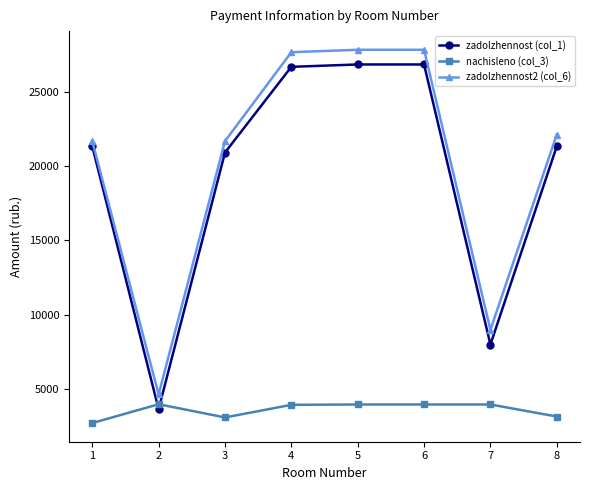

At how many categories does at least one series exceed 19231?

6